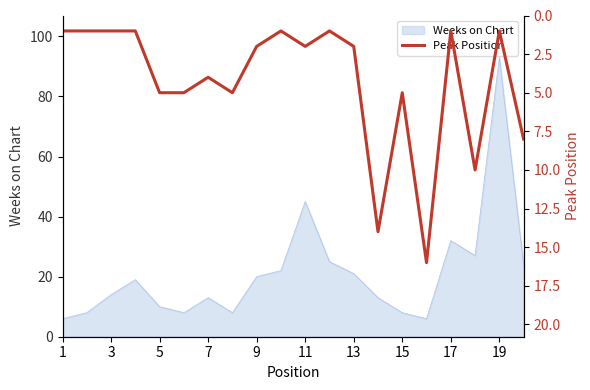

The value of Weeks on Chart at 15 is 8. True or false?

True